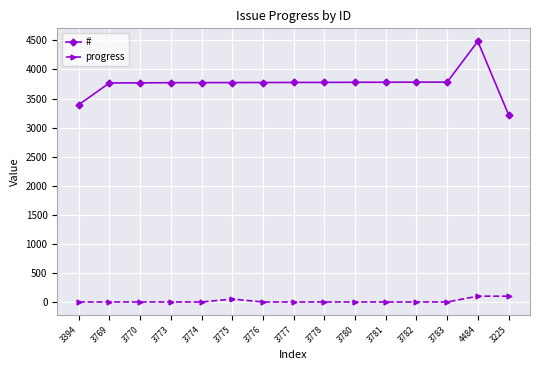

True or false: progress and # cross at least once.

False